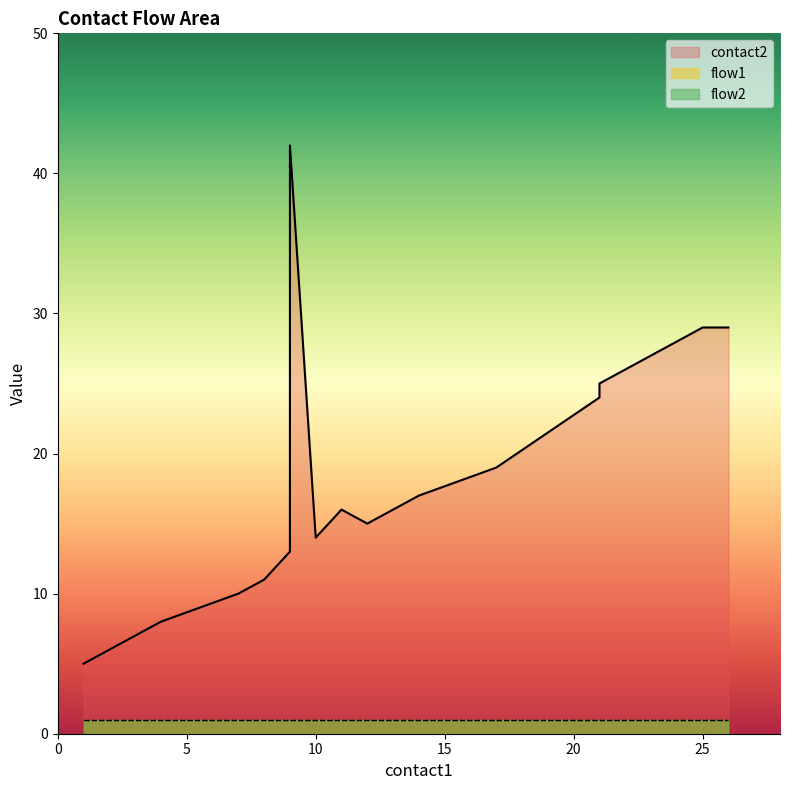

Does the chart have visible grid lines?

No